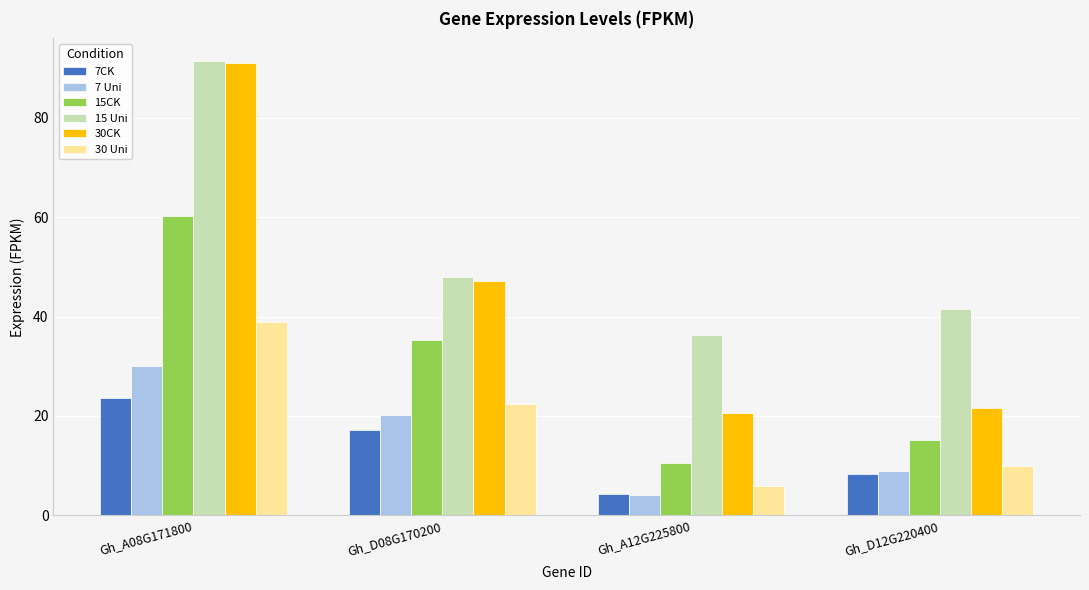

Is it true that 30CK equals 82.2 at Gh_D08G170200?

False